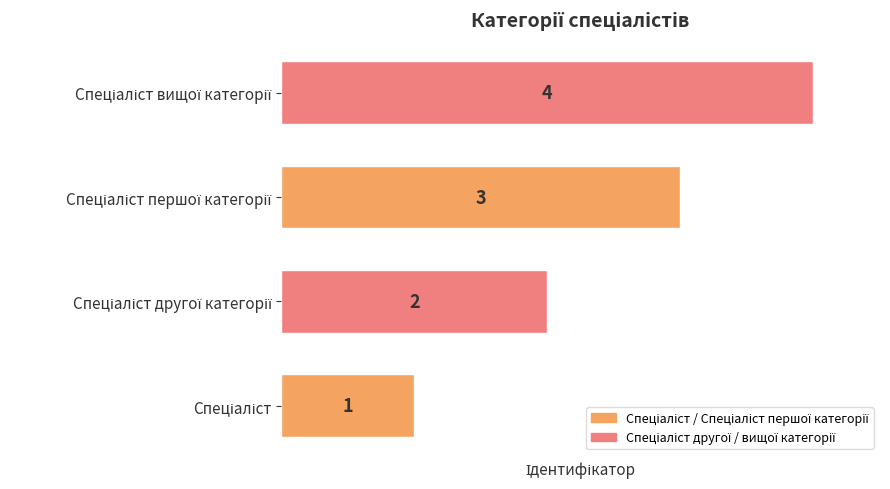

How many values are below 3?

2